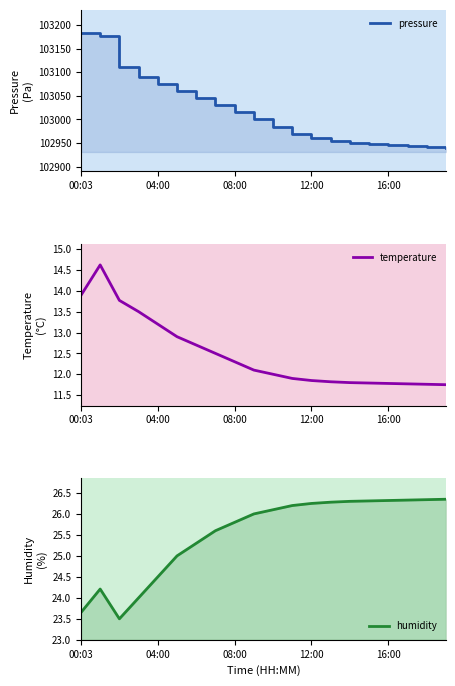

The humidity series shows 13.4 at 13. True or false?

False